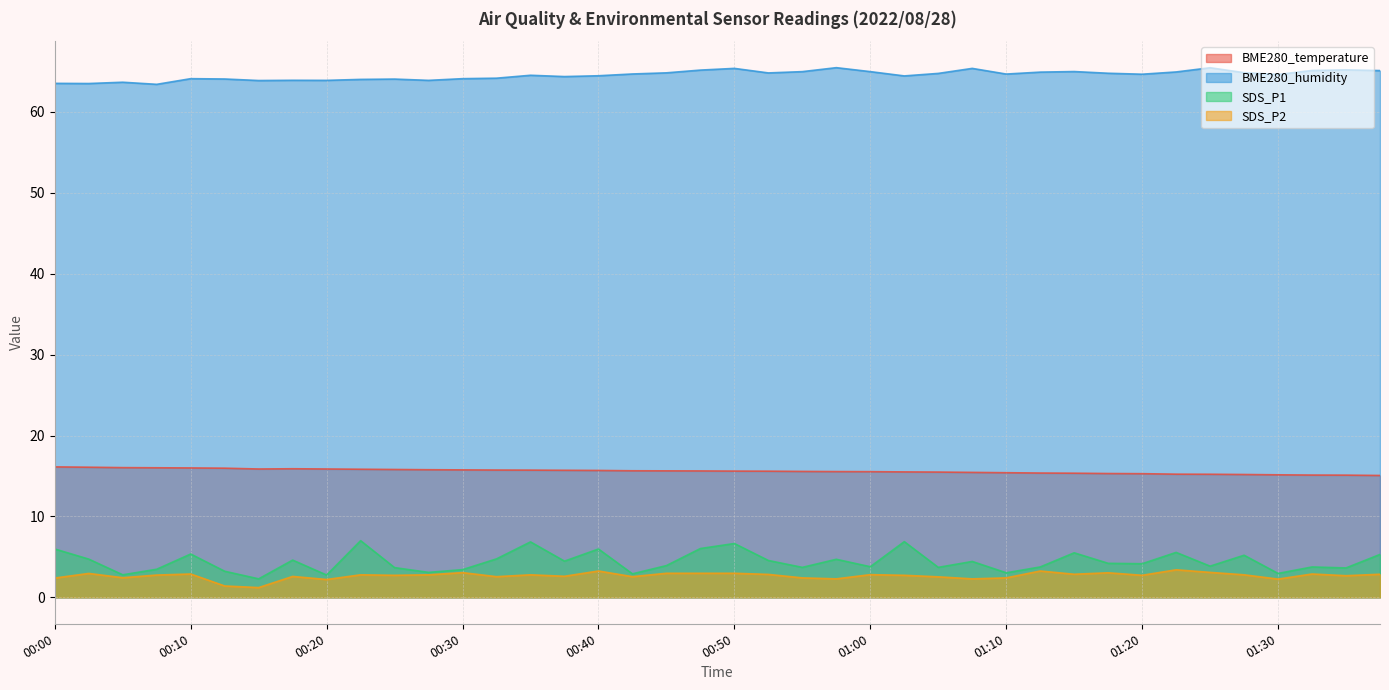

In SDS_P1, how many points are higher than both neighbors (excluding endpoints)?

13